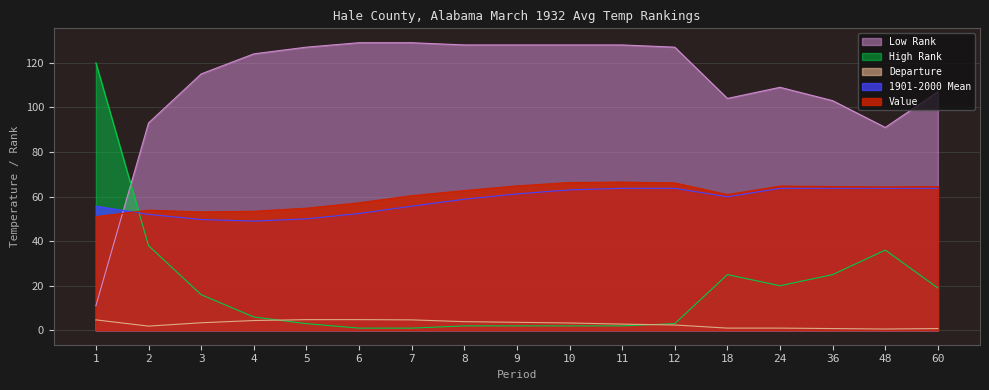

Which series changed the most between 2 and 18?

High Rank